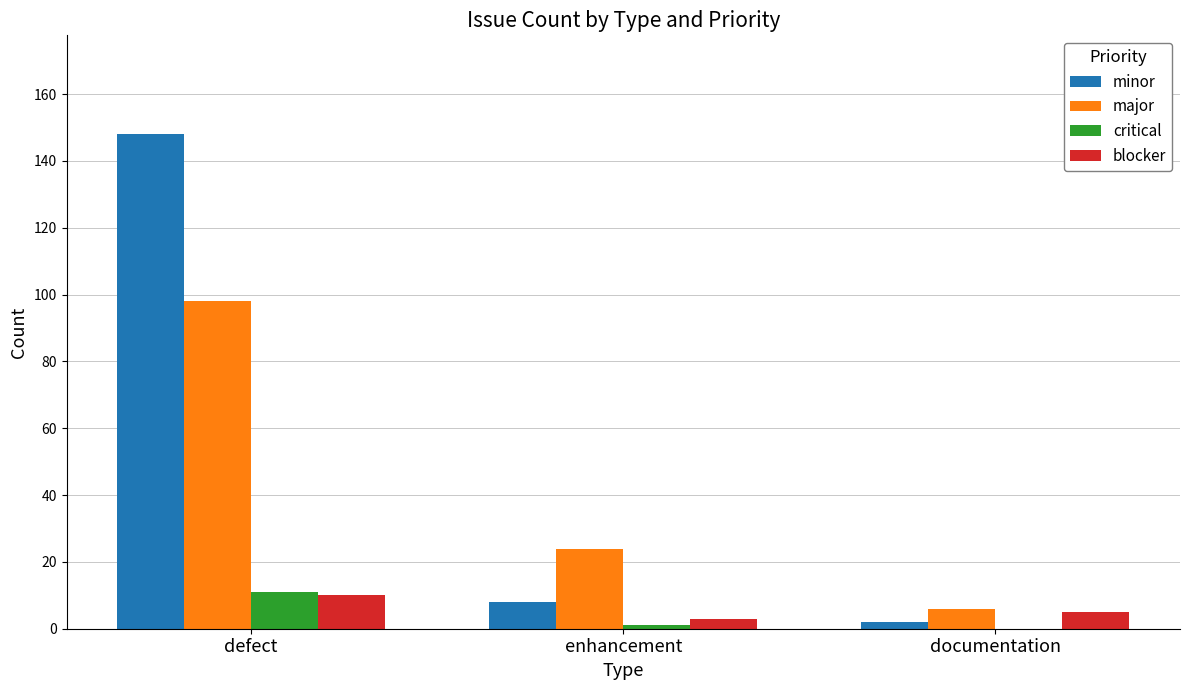

Are the bars grouped side by side (vs. stacked)?

Yes